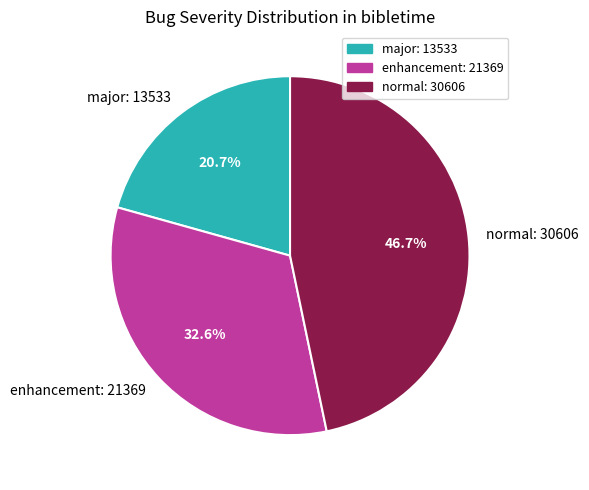

Which category has the smallest portion of the pie?

major